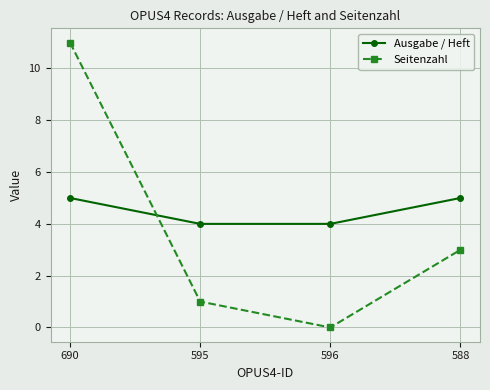

What is the lowest value of the Ausgabe / Heft series?

4